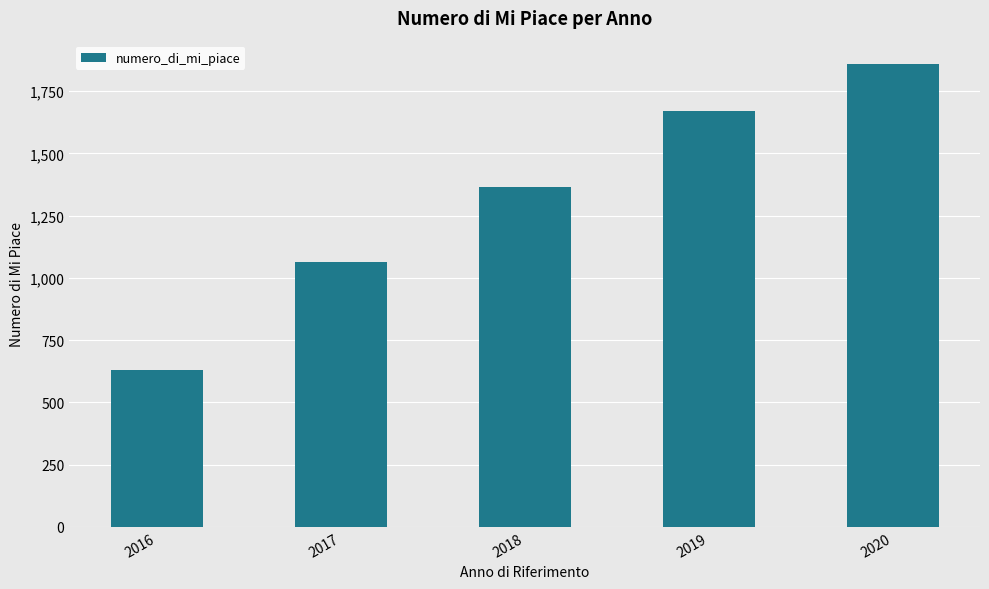

Count the values in the range 1063 to 1669.

3